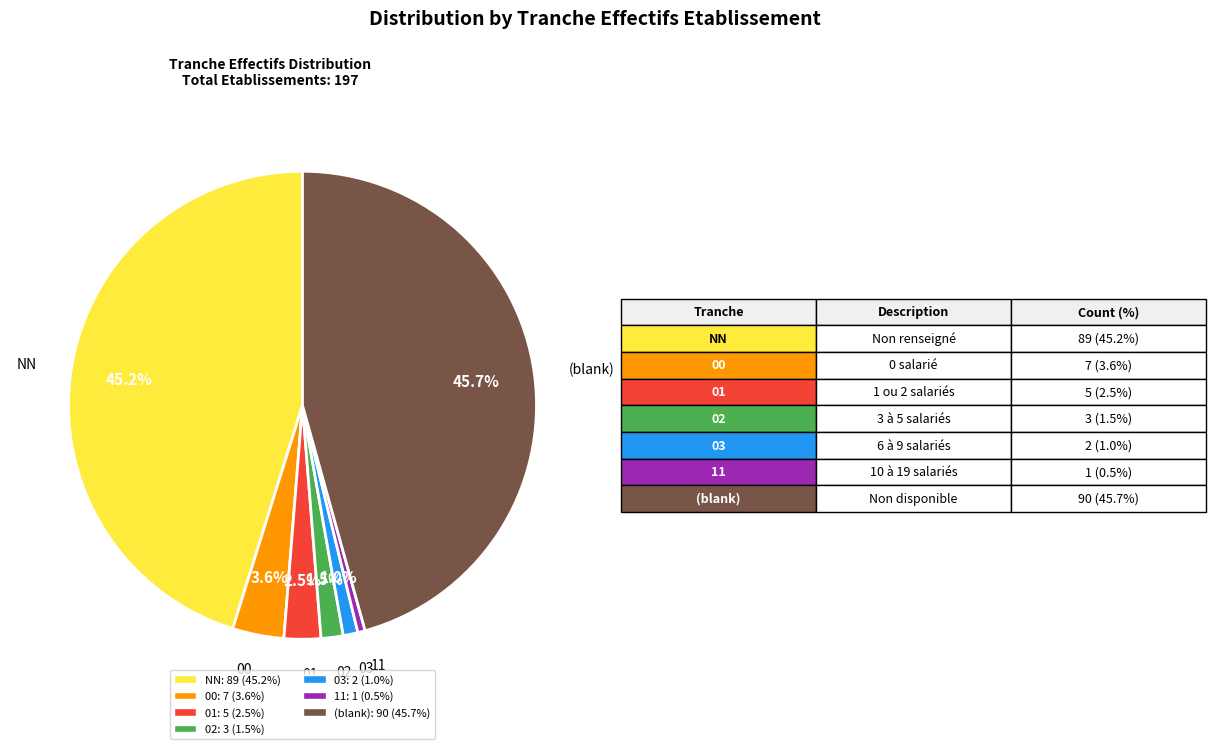

Is there a majority slice in this chart?

No